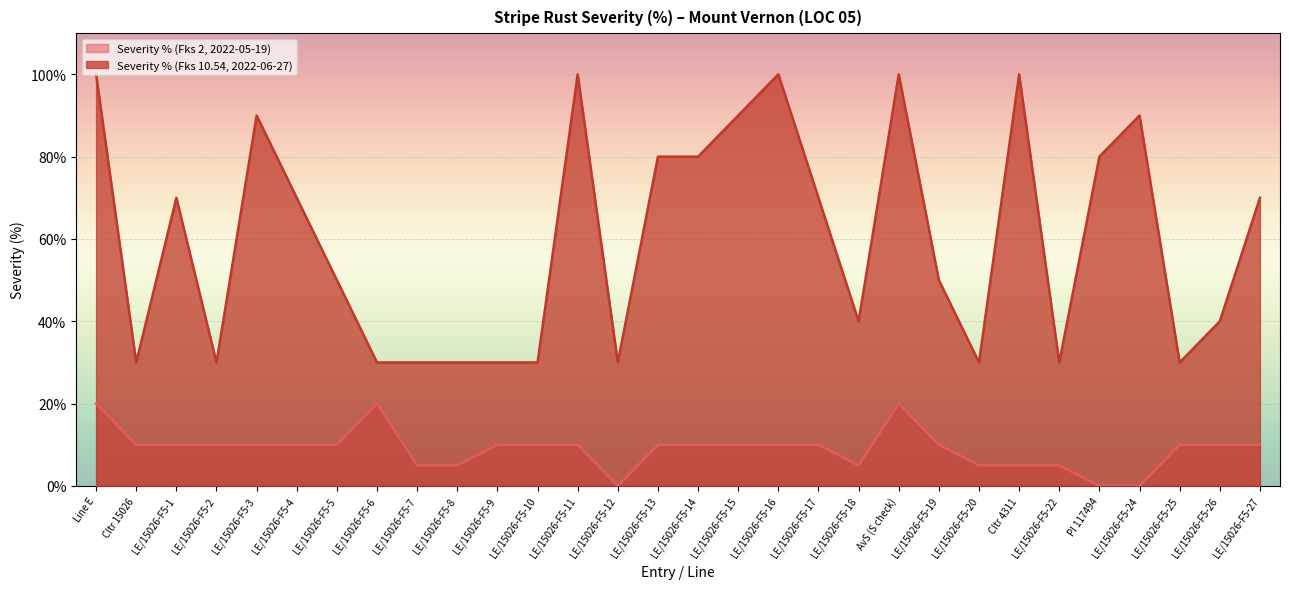

Is it true that Severity % (Fks 10.54, 2022-06-27) equals 100 at LE/15026-F5-11?

True